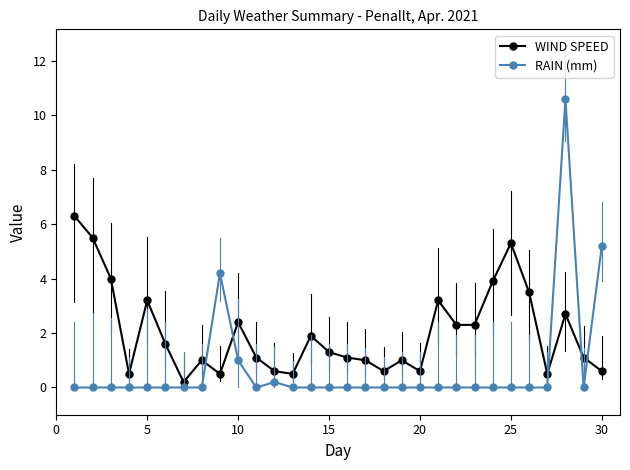

List the series in order of their peak value, lowest first.

WIND SPEED, RAIN (mm)